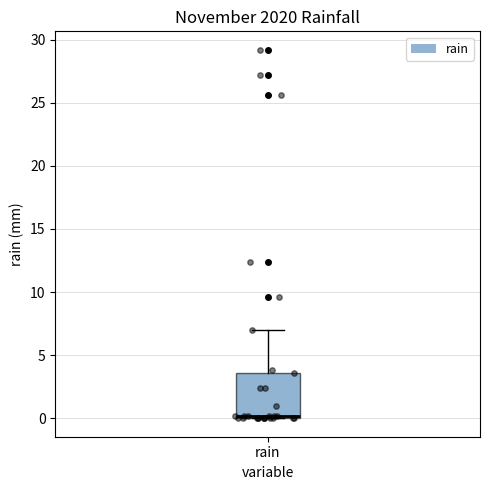

Where does the upper whisker of the box for rain end on the y-axis? The values are not printed on the chart, so give them approximately, as read against the axis.

7.0